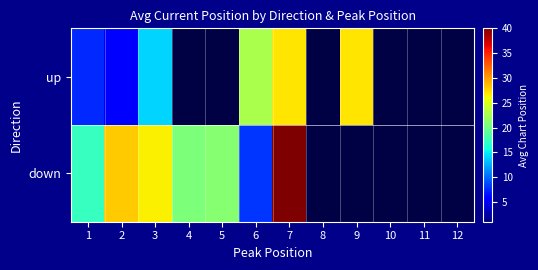

Is it true that up equals 27.0 at 9?

True